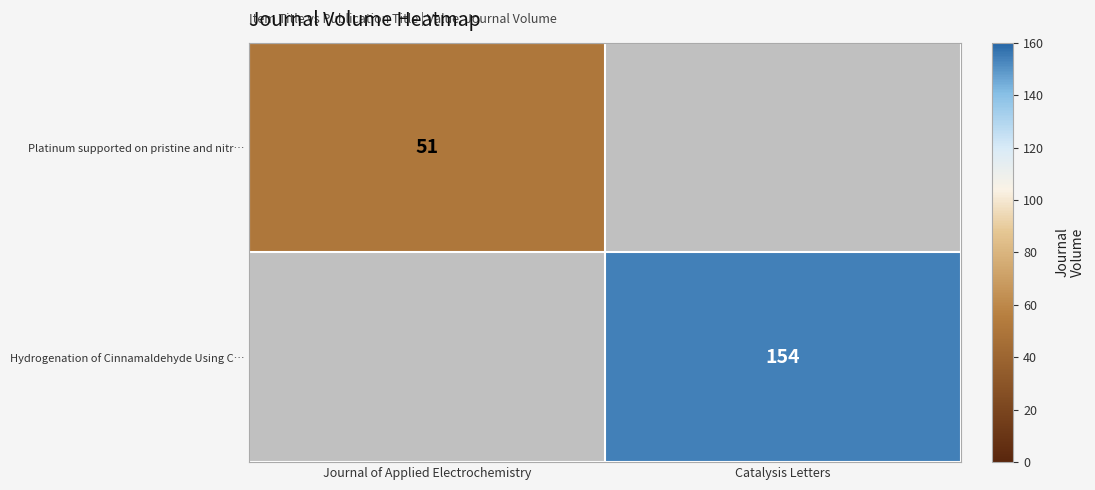

The Platinum supported on pristine and nitr… series shows 51 at Journal of Applied Electrochemistry. True or false?

True